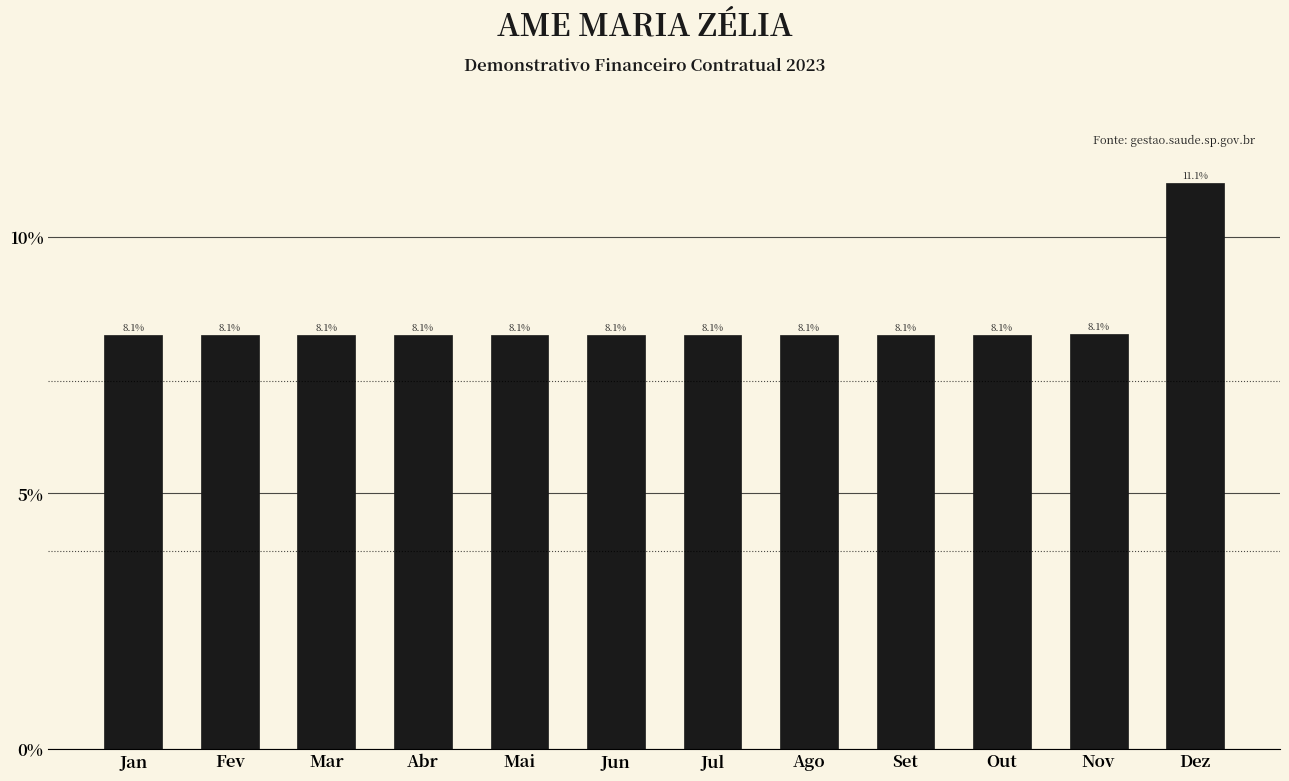

Reading left to right, transcribe all the data shown in this chart.

Jan=8.1	Fev=8.1	Mar=8.1	Abr=8.1	Mai=8.1	Jun=8.1	Jul=8.1	Ago=8.1	Set=8.1	Out=8.1	Nov=8.1	Dez=11.1